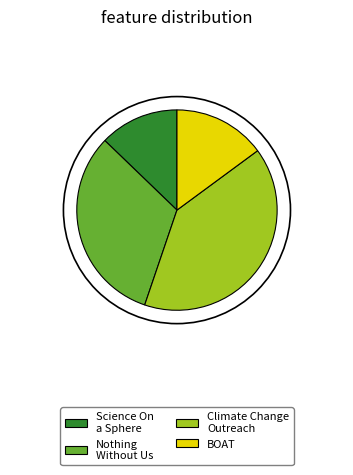

Is there a majority slice in this chart?

No